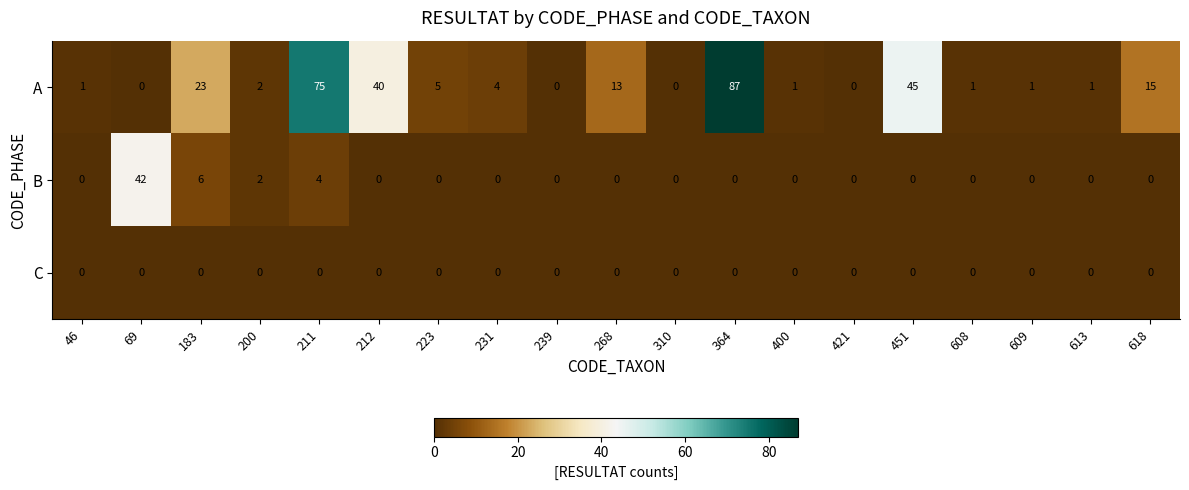

Rank the series by their average value, from highest to lowest.

A, B, C